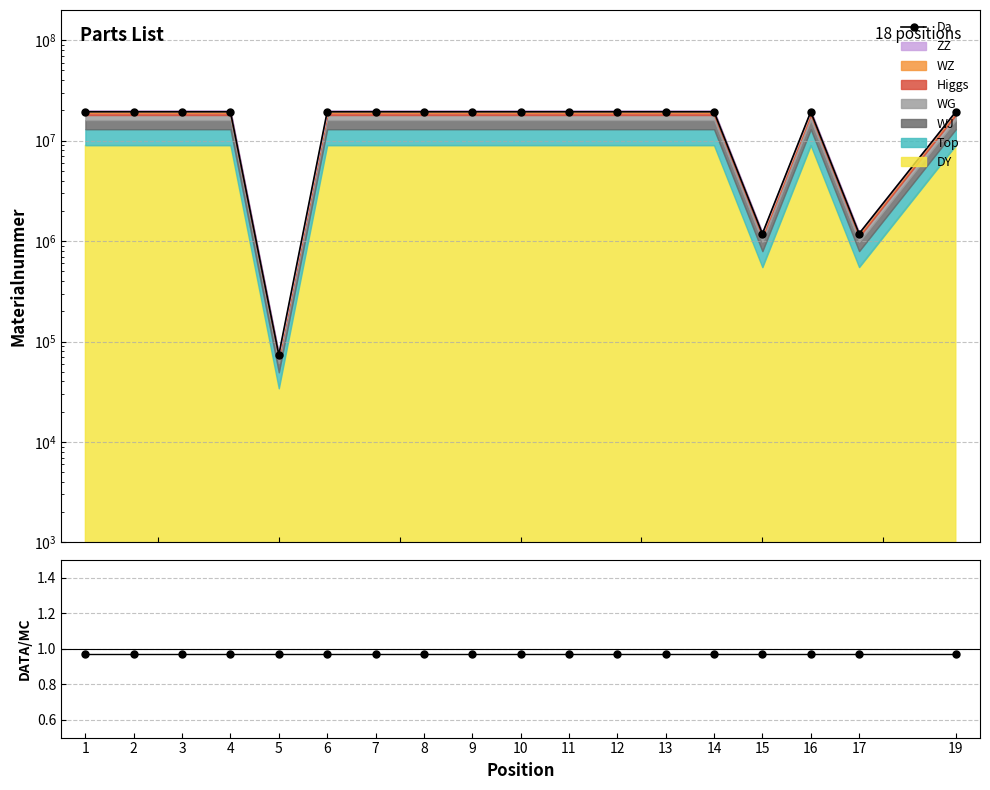

Is it true that the value at 10 is 28209744.5?

False